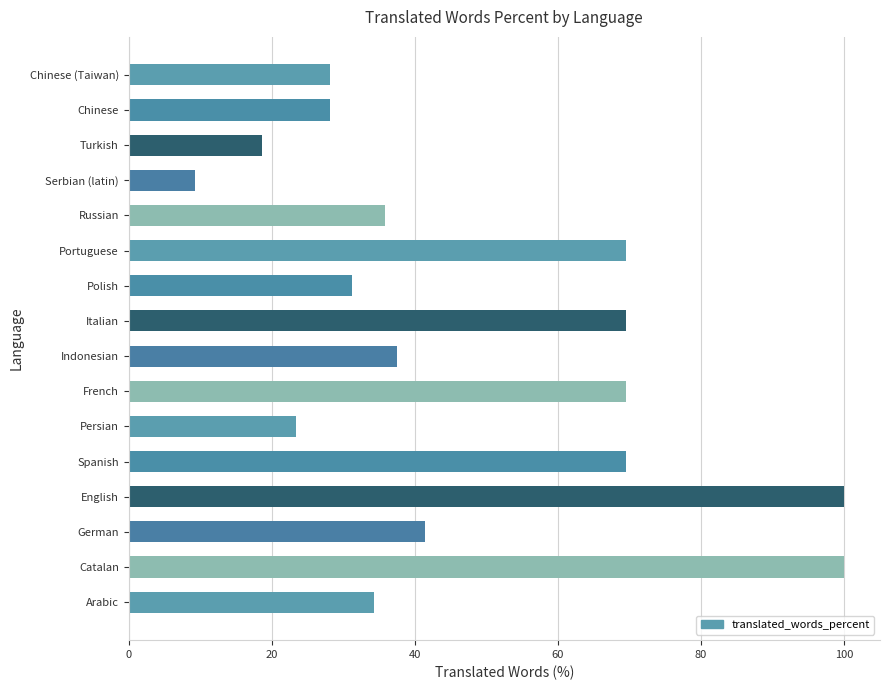

What is the greatest value displayed?

100.0